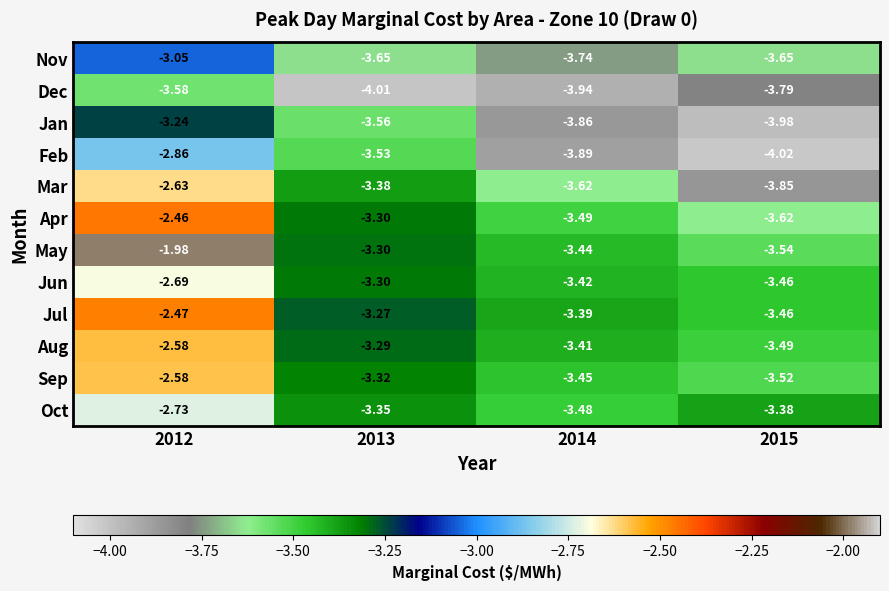

Is the value of Nov at 2012 greater than the value of Jul at 2013?

Yes